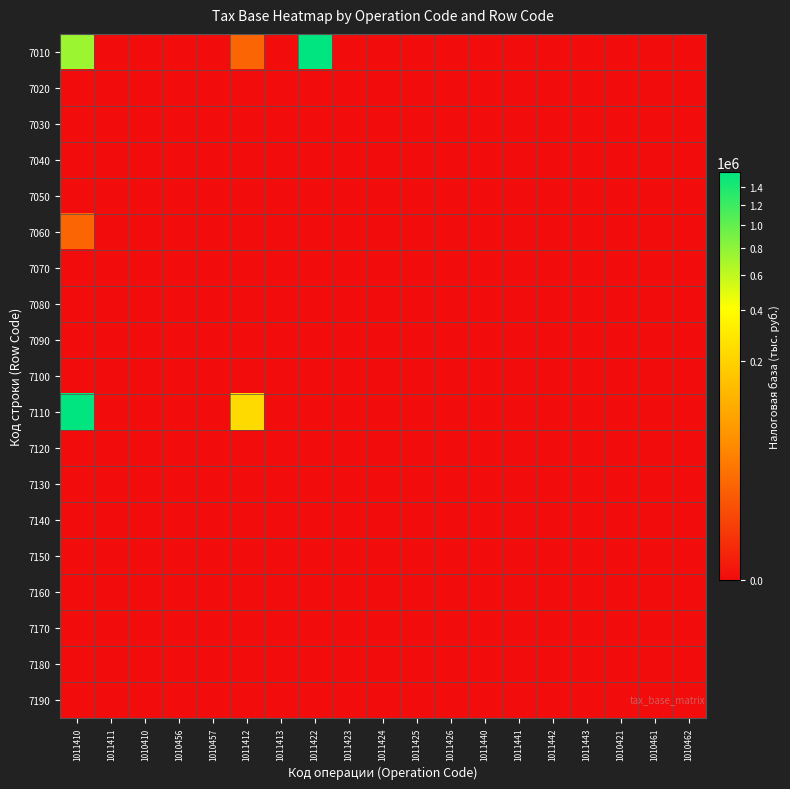

Between 1011442 and 1010421, which is larger?

1011442